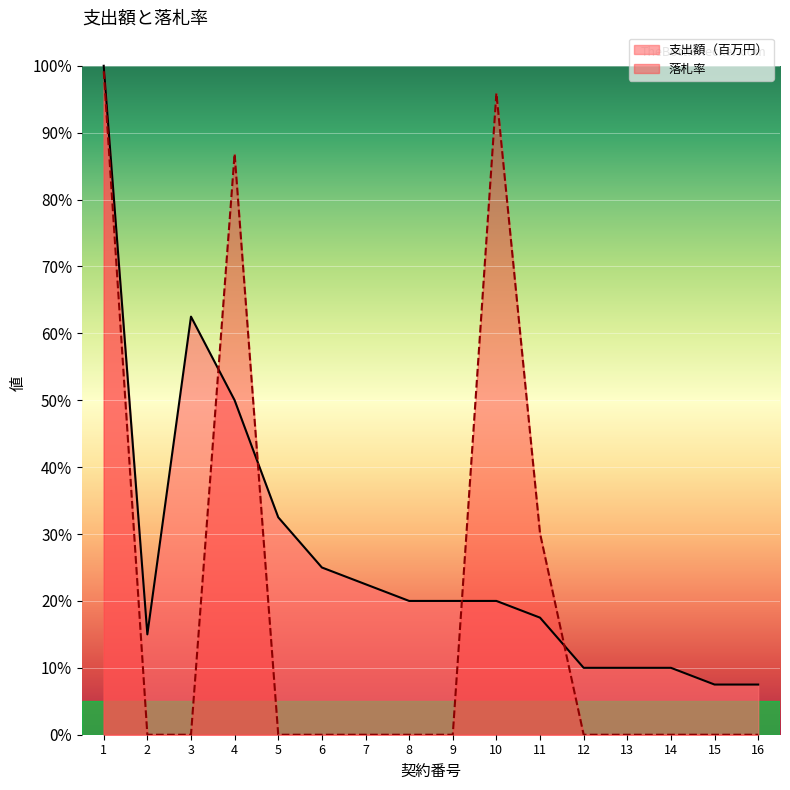

After their last crossing, which series has the higher values: 落札率 or 支出額（百万円）?

支出額（百万円）